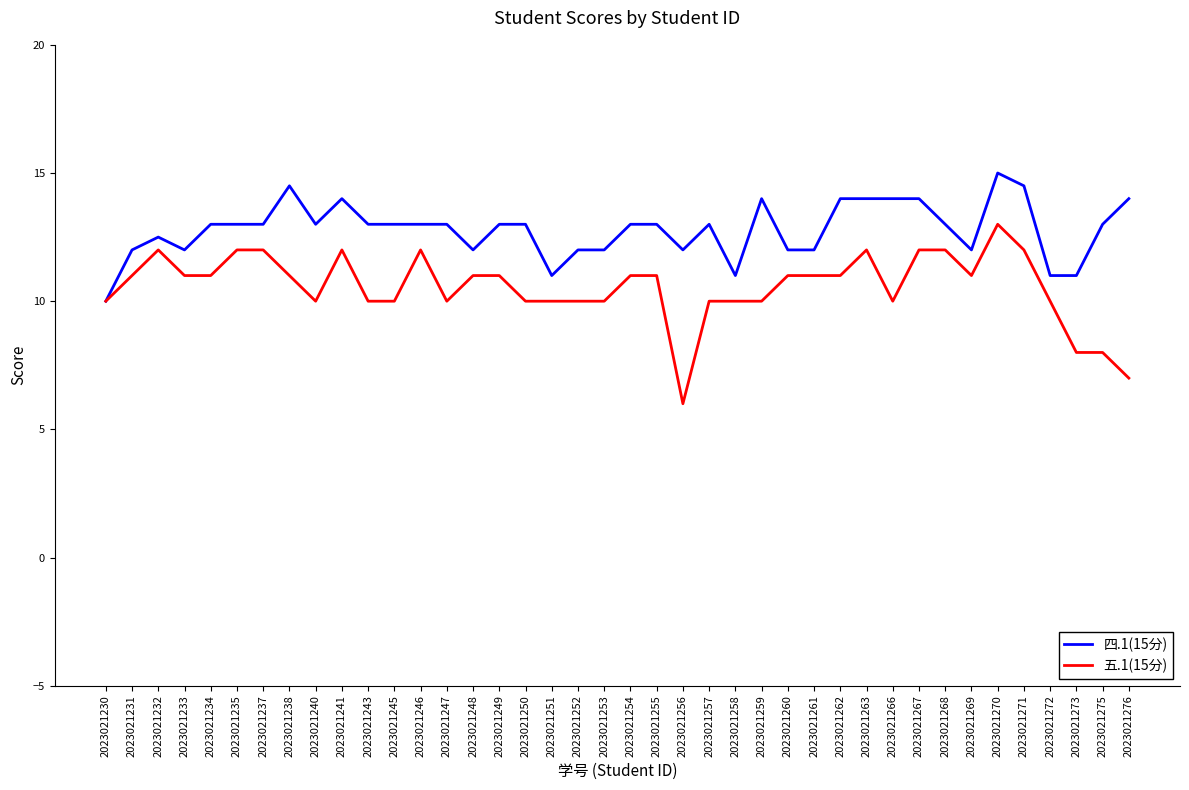

At which category is the sum across all series the highest?

2023021270